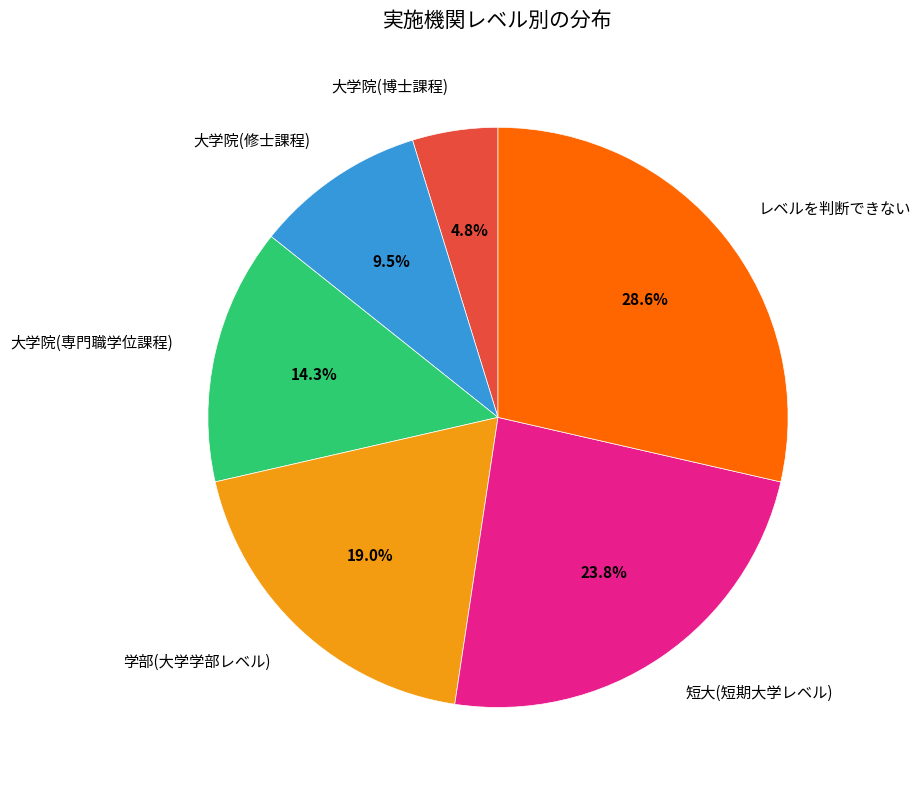

What percentage do 大学院(修士課程) and 短大(短期大学レベル) together represent?

33.3%